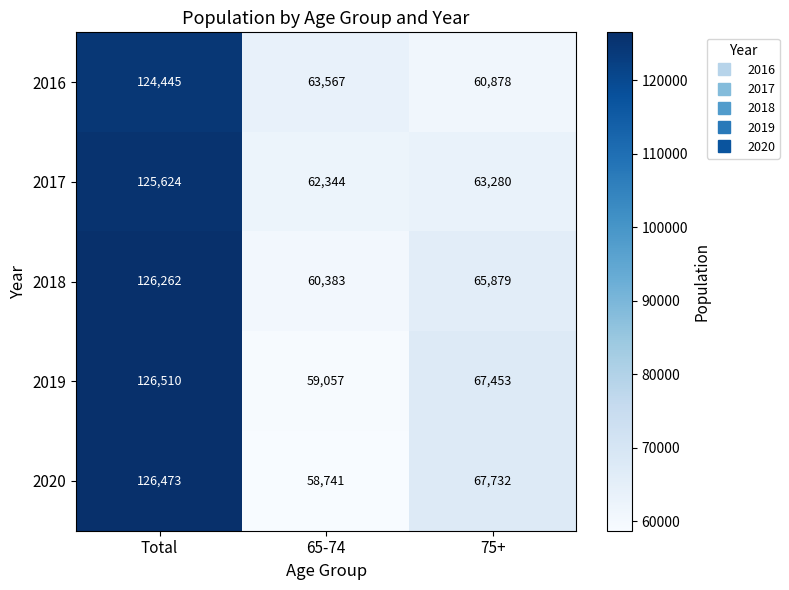

List the series in order of their peak value, lowest first.

2016, 2017, 2018, 2020, 2019